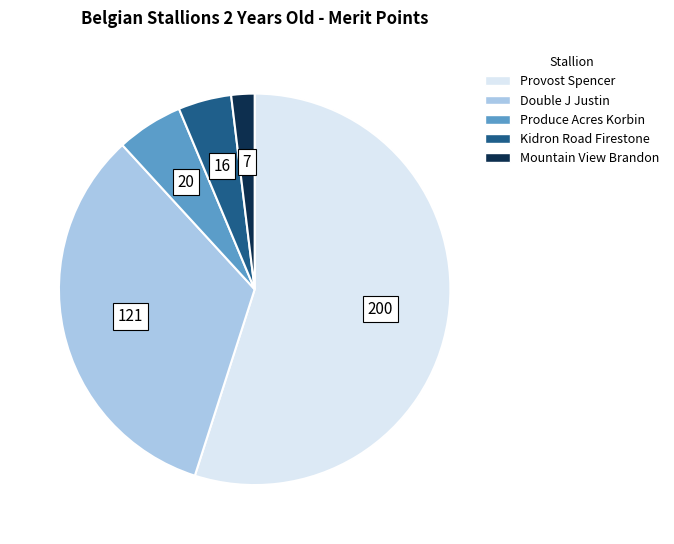

Rank the categories by value from lowest to highest.

Mountain View Brandon, Kidron Road Firestone, Produce Acres Korbin, Double J Justin, Provost Spencer